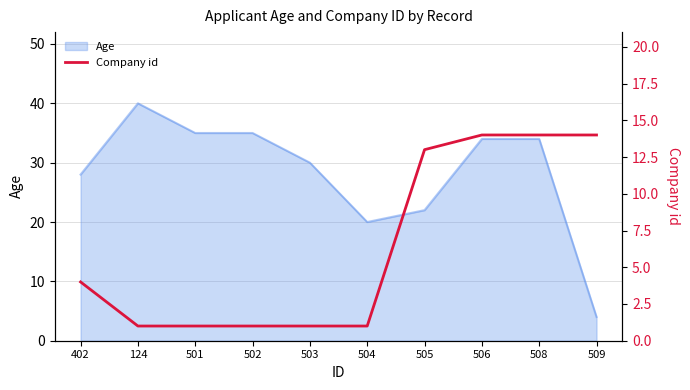

What value does the data have at 506, to the nearest 5?

15